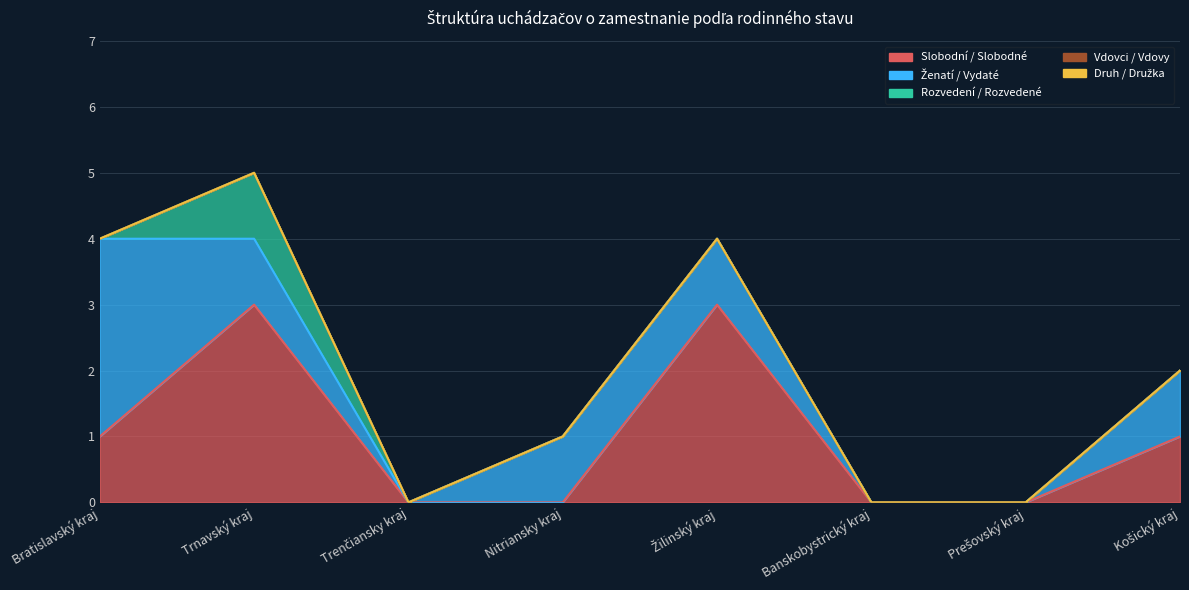

True or false: Vdovci / Vdovy and Rozvedení / Rozvedené cross at least once.

False